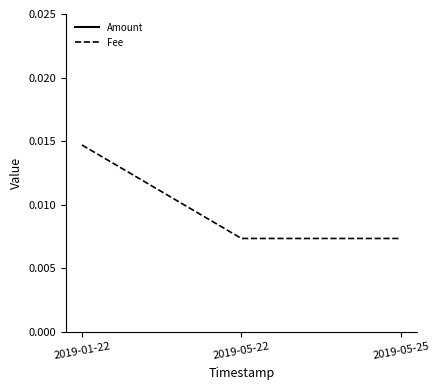

Count the Amount values in the range 0 to 1.

3